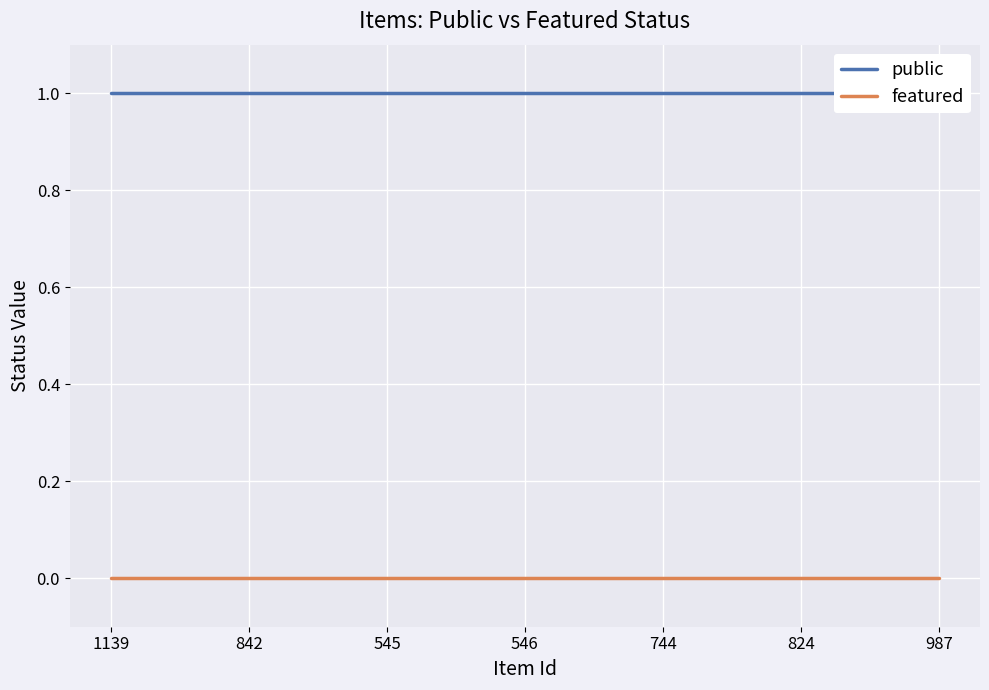

At which category does the chart reach its minimum across all series?

1139